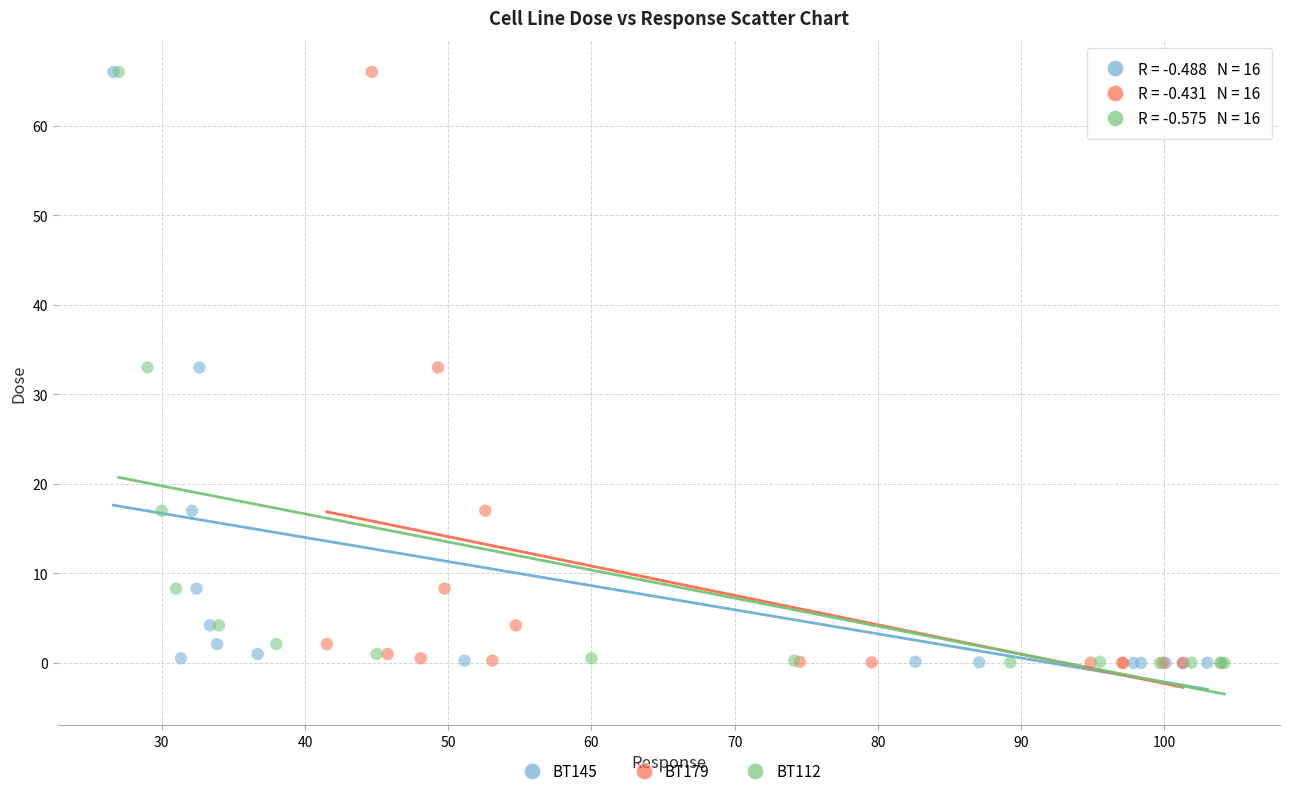

What are all the series names shown in the legend?

BT145, BT179, BT112